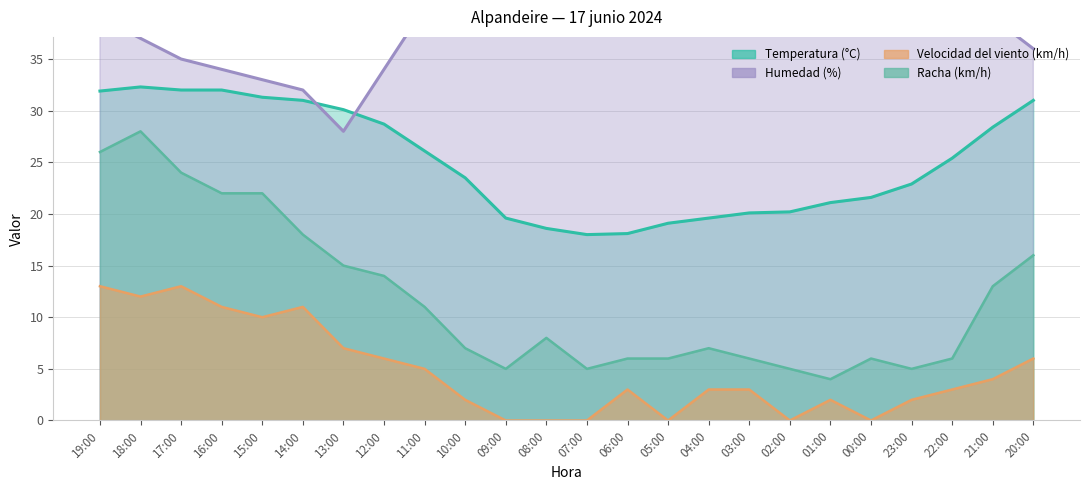

Reading left to right, extract all data points from this chart.

Temperatura (°C): 31.9	32.3	32.0	32.0	31.3	31.0	30.1	28.7	26.1	23.5	19.6	18.6	18.0	18.1	19.1	19.6	20.1	20.2	21.1	21.6	22.9	25.4	28.4	31.0
Humedad (%): 39.0	37.0	35.0	34.0	33.0	32.0	28.0	34.0	40.0	44.0	52.0	48.0	47.0	50.0	45.0	43.0	44.0	51.0	51.0	52.0	50.0	43.0	39.0	36.0
Velocidad del viento (km/h): 13.0	12.0	13.0	11.0	10.0	11.0	7.0	6.0	5.0	2.0	0.0	0.0	0.0	3.0	0.0	3.0	3.0	0.0	2.0	0.0	2.0	3.0	4.0	6.0
Racha (km/h): 26.0	28.0	24.0	22.0	22.0	18.0	15.0	14.0	11.0	7.0	5.0	8.0	5.0	6.0	6.0	7.0	6.0	5.0	4.0	6.0	5.0	6.0	13.0	16.0